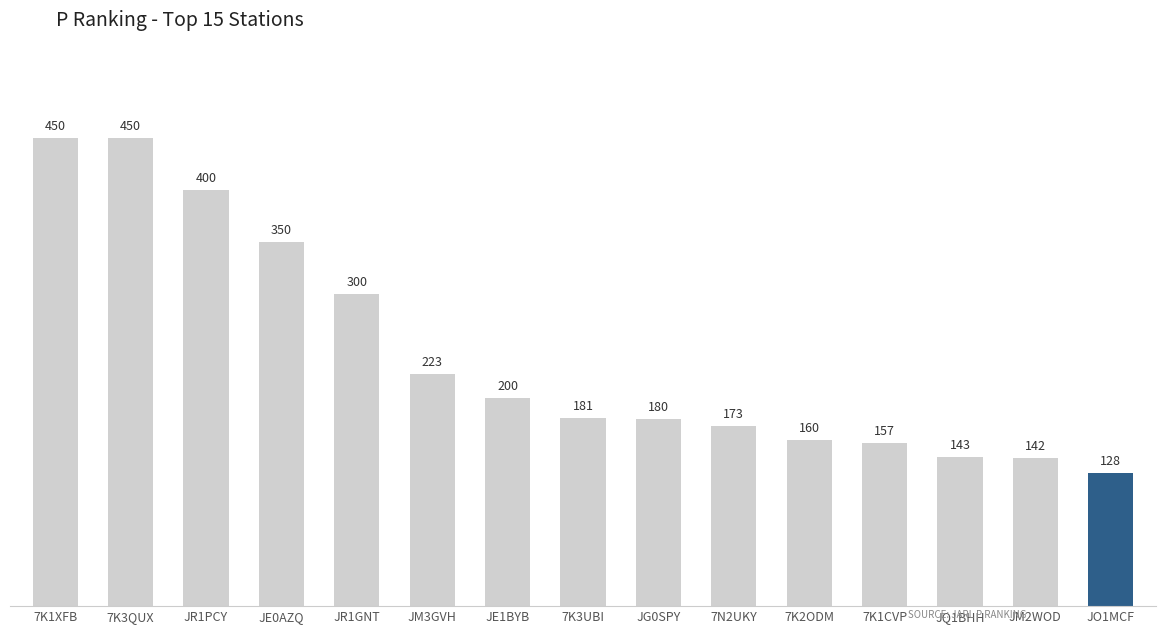

The value at JG0SPY is 311. True or false?

False